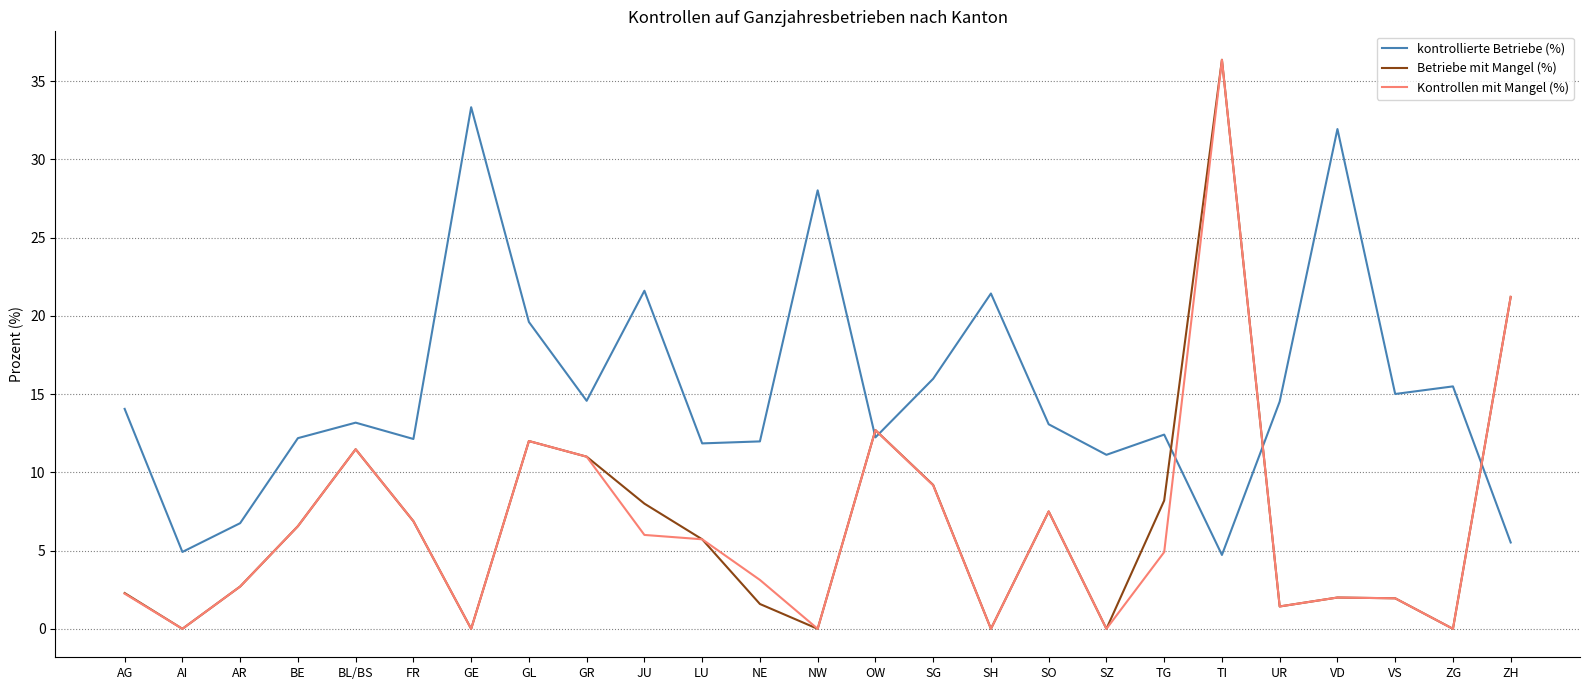

What position from the right is VS?

3